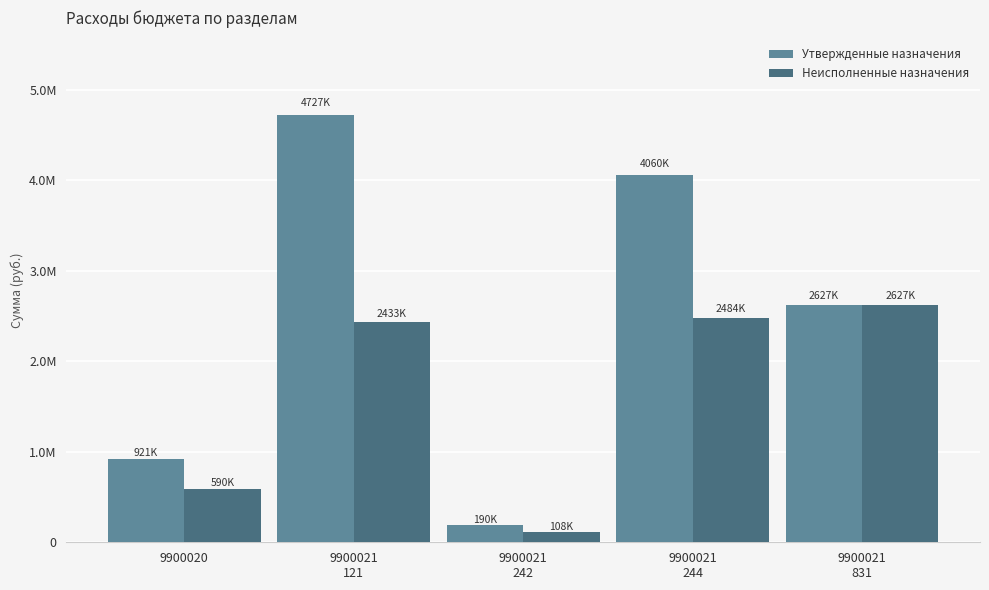

List the labels in order of Неисполненные назначения value, smallest first.

9900021
242, 9900020, 9900021
121, 9900021
244, 9900021
831